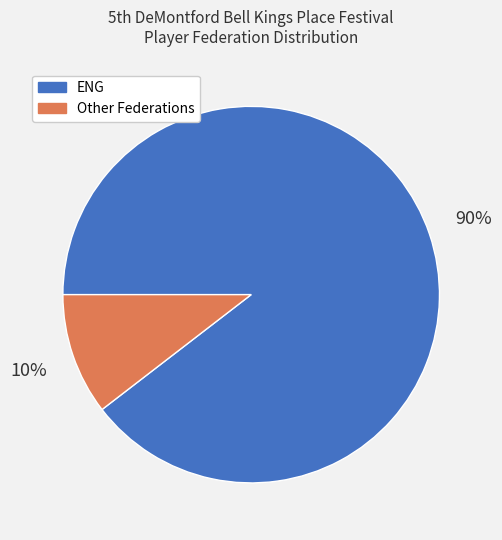

Is there any slice that represents more than half of the pie?

Yes